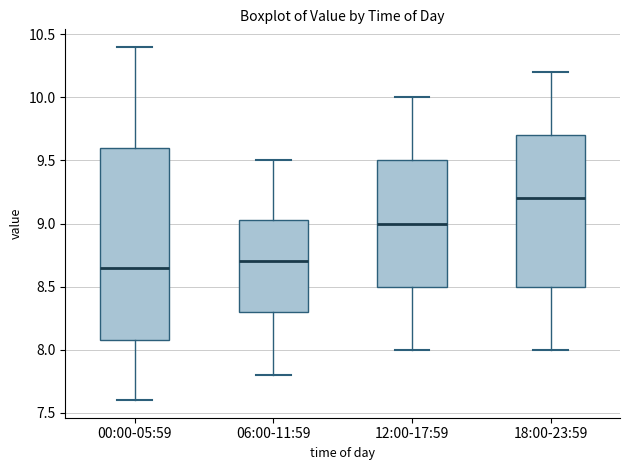

Where is the upper edge of the box for 00:00-05:59 on the y-axis? The values are not printed on the chart, so give them approximately, as read against the axis.

9.60